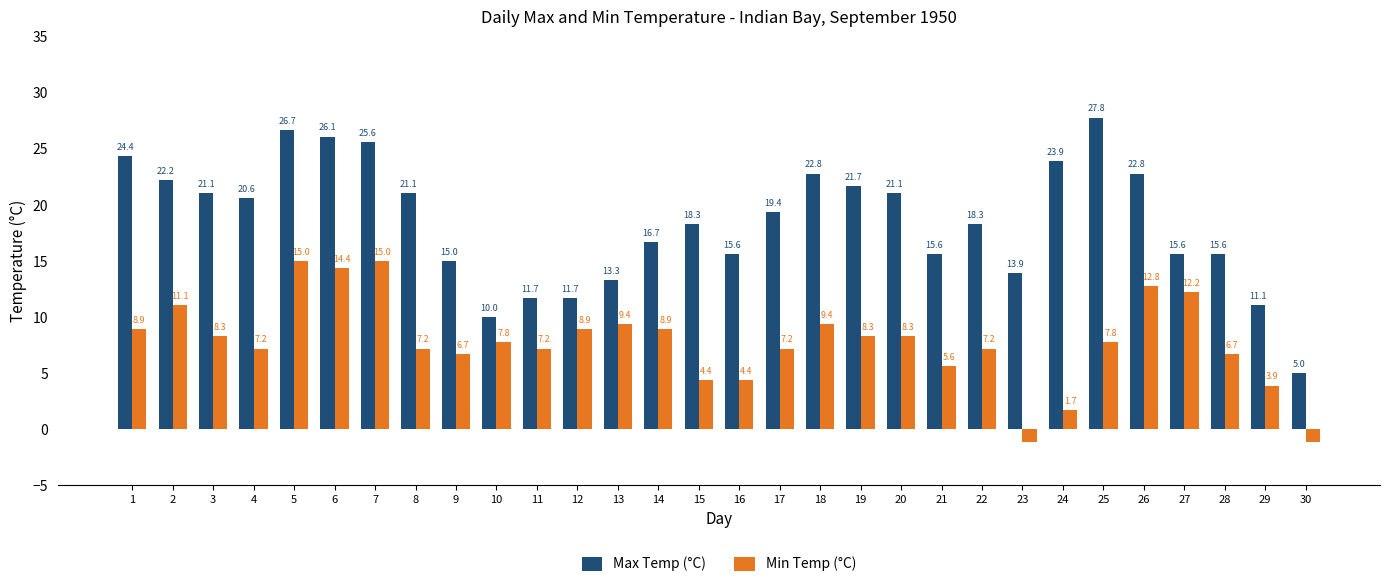

Reading right to left, what are all the values shown in this chart?

Max Temp (°C): 5.0	11.1	15.6	15.6	22.8	27.8	23.9	13.9	18.3	15.6	21.1	21.7	22.8	19.4	15.6	18.3	16.7	13.3	11.7	11.7	10.0	15.0	21.1	25.6	26.1	26.7	20.6	21.1	22.2	24.4
Min Temp (°C): -1.1	3.9	6.7	12.2	12.8	7.8	1.7	-1.1	7.2	5.6	8.3	8.3	9.4	7.2	4.4	4.4	8.9	9.4	8.9	7.2	7.8	6.7	7.2	15.0	14.4	15.0	7.2	8.3	11.1	8.9